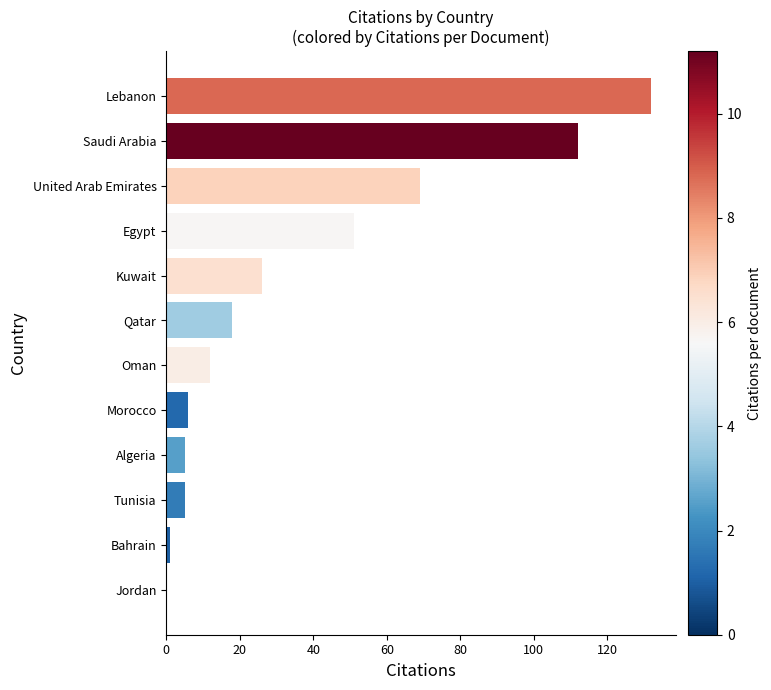

Reading bottom to top, extract all data points from this chart.

Jordan=0	Bahrain=1	Tunisia=5	Algeria=5	Morocco=6	Oman=12	Qatar=18	Kuwait=26	Egypt=51	United Arab Emirates=69	Saudi Arabia=112	Lebanon=132